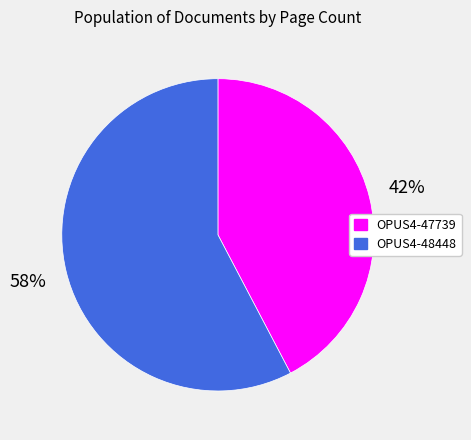

What is the majority slice?

OPUS4-48448